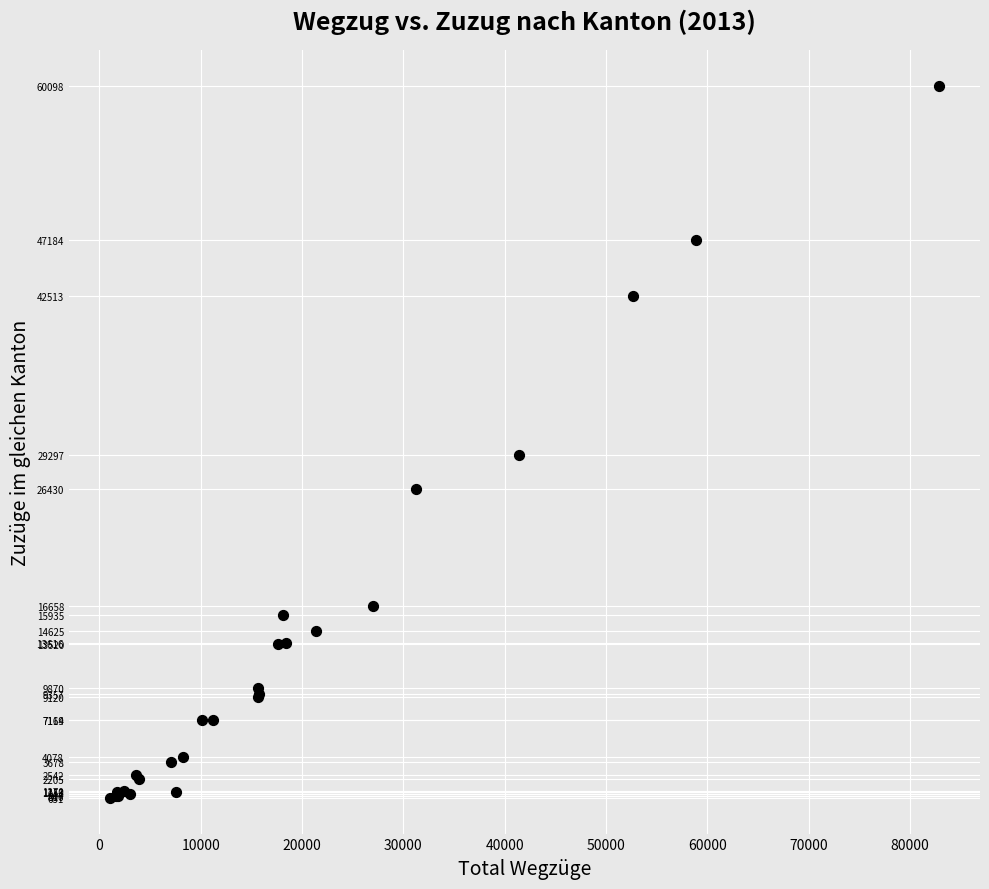

What Y value in the scatter plot is closest to 30374?

29297